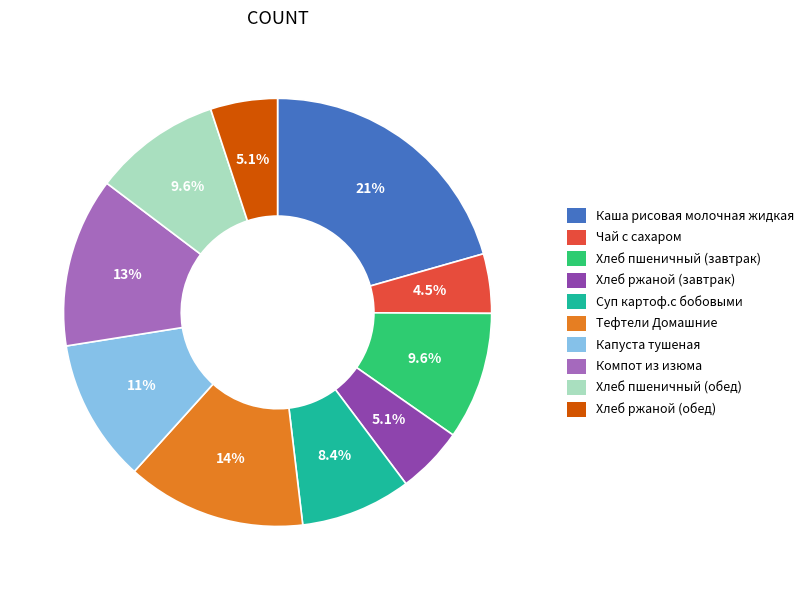

Approximately how many times larger is the value at Хлеб пшеничный (завтрак) compared to Тефтели Домашние?

0.7